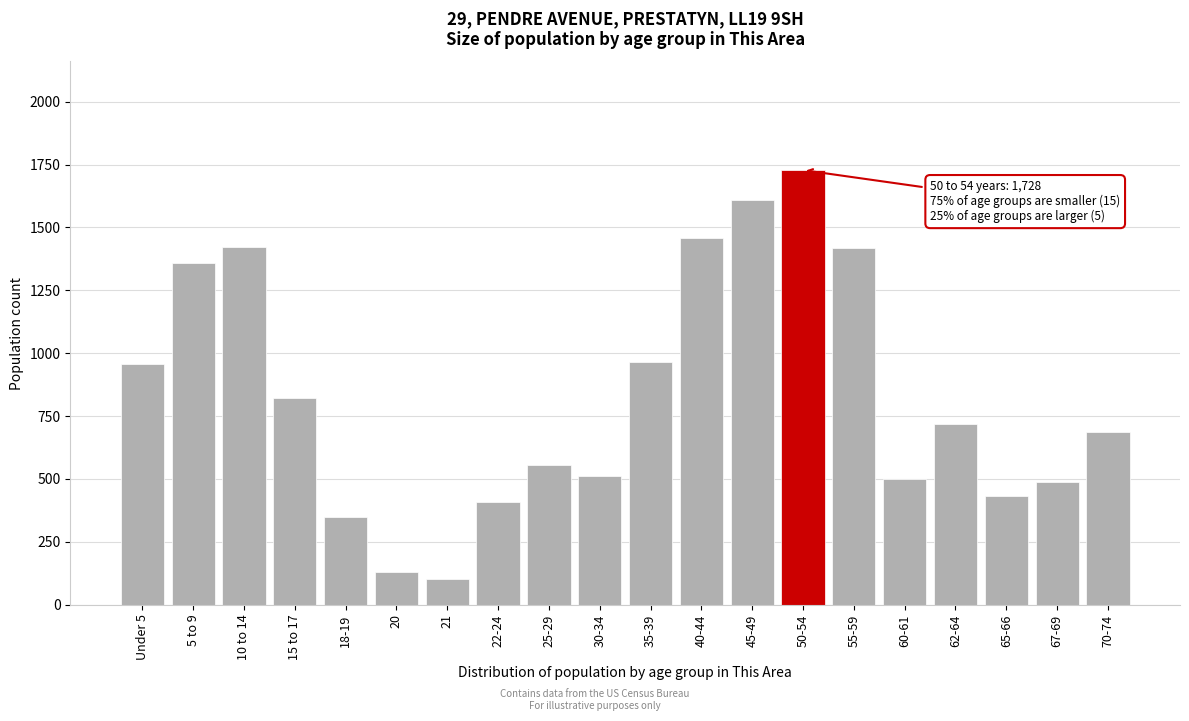

Which category has the highest value across all series?

50-54